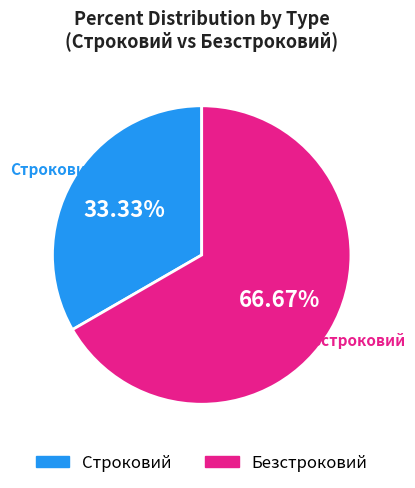

To the nearest percent, what is the combined percentage of Безстроковий and Строковий?

100%